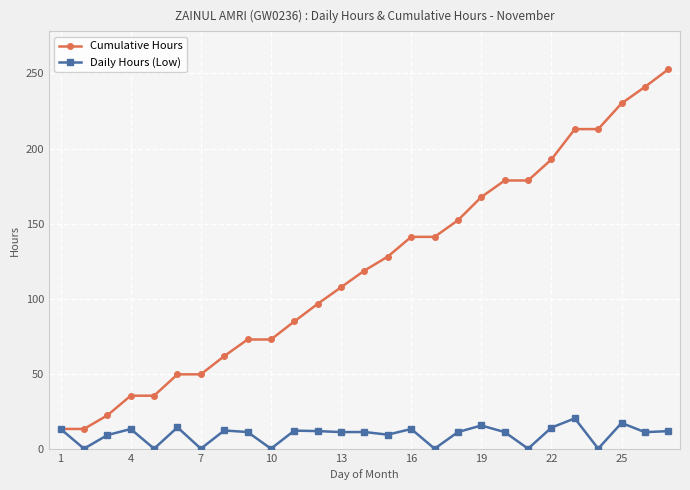

True or false: Daily Hours (Low) has more than 0 points higher than both neighbors.

True